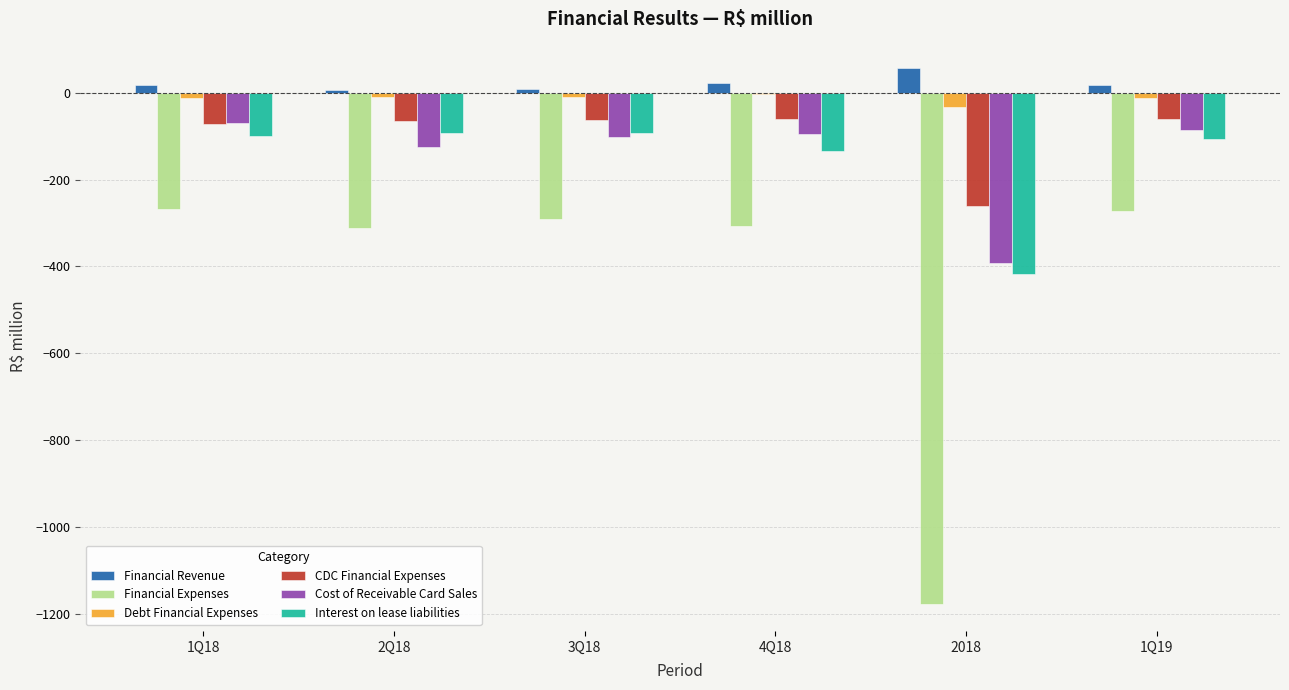

Which series has the largest total across all categories?

Financial Revenue